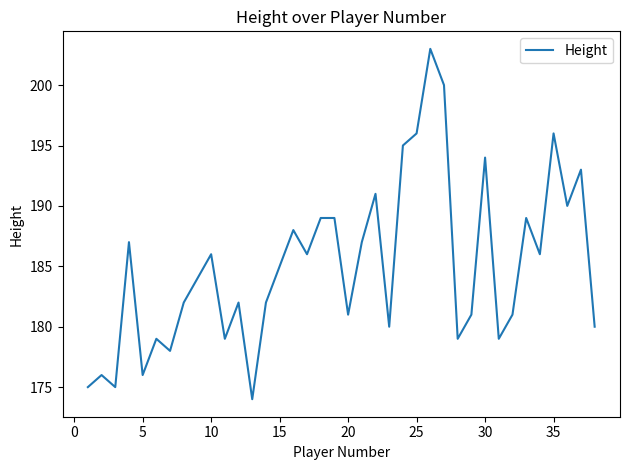

What is the average value?

185